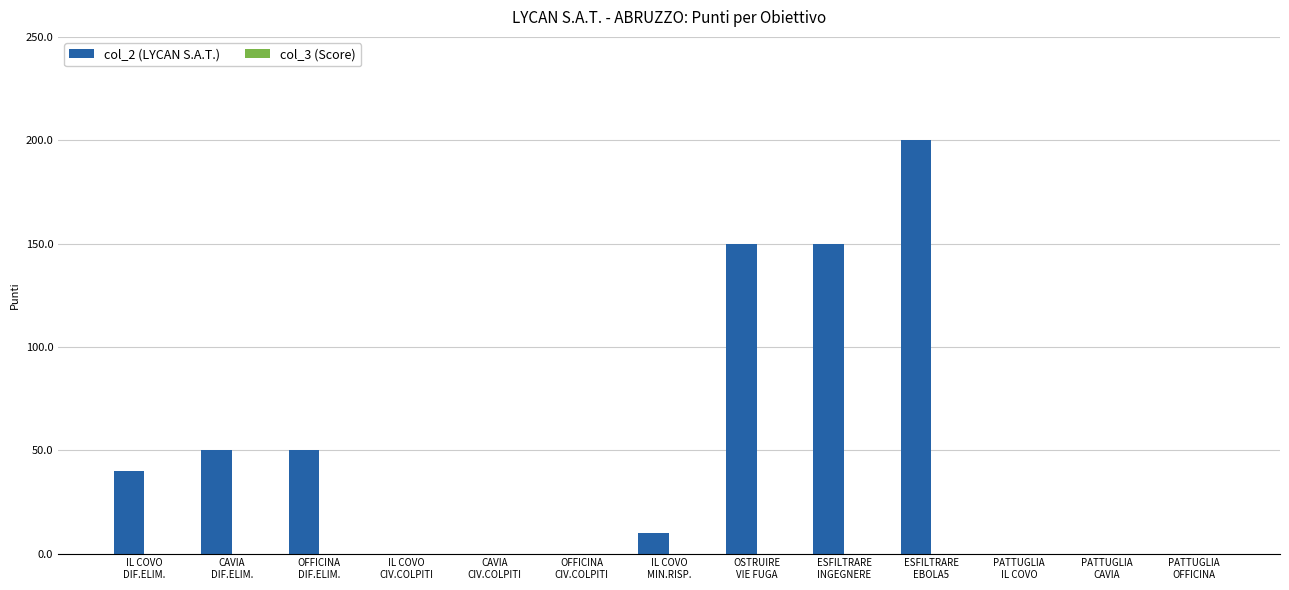

What is the maximum value shown in the chart?

200